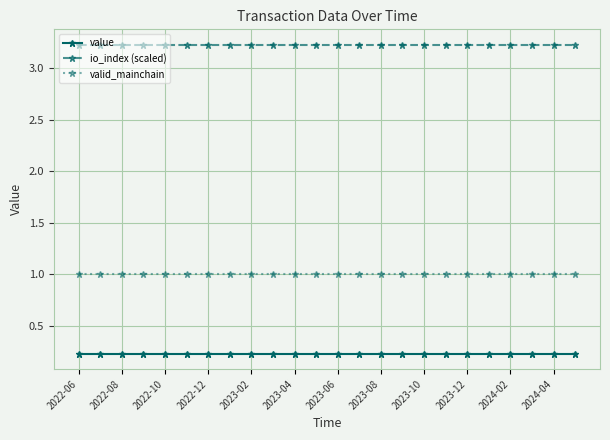

What is the average value of the value series?

0.2